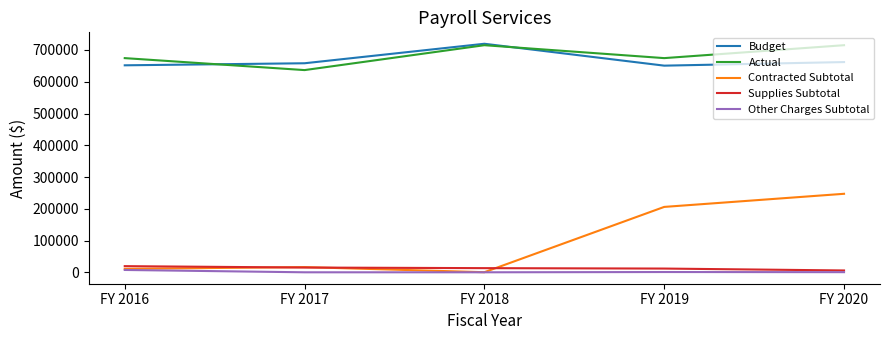

Which series has the largest total across all categories?

Actual